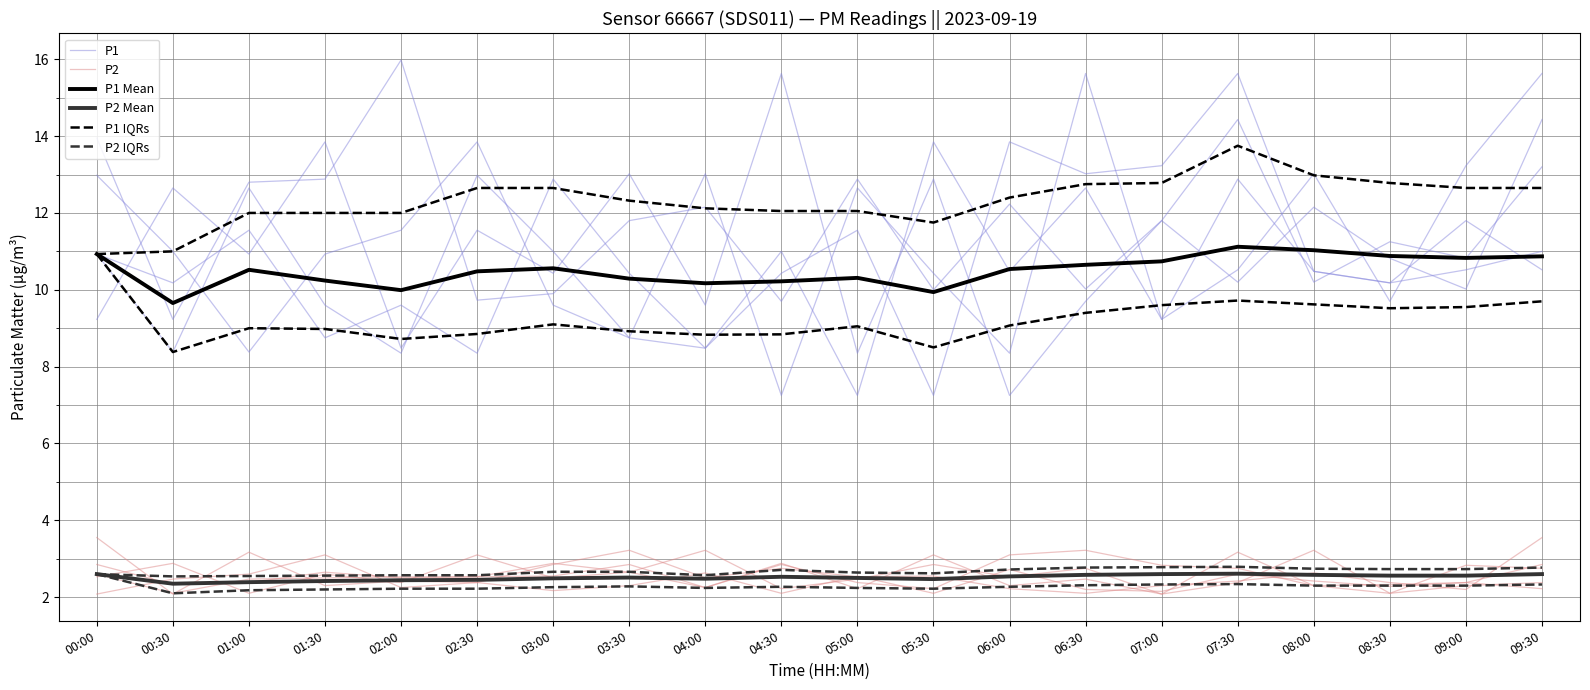

What value does the P2 series have at 05:30?

2.2